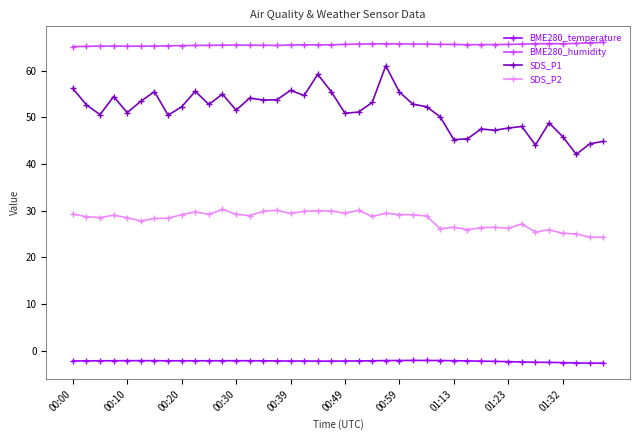

Which series has the largest range (max minus min)?

SDS_P1